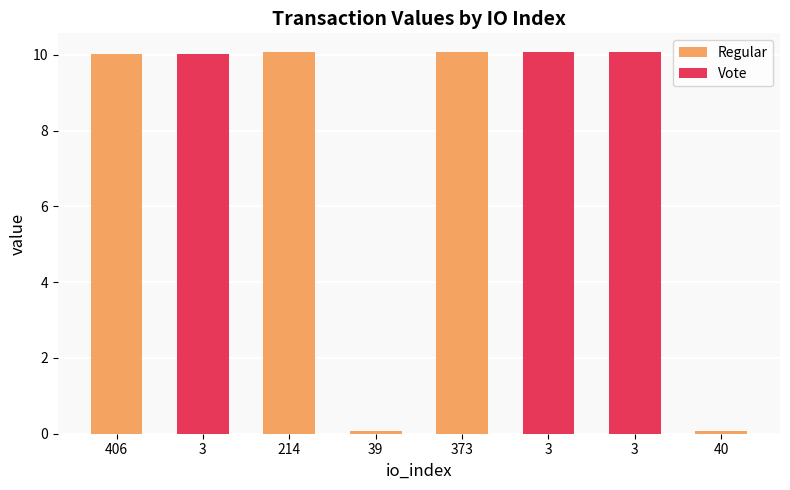

What is the label of the 4th bar from the left?

39